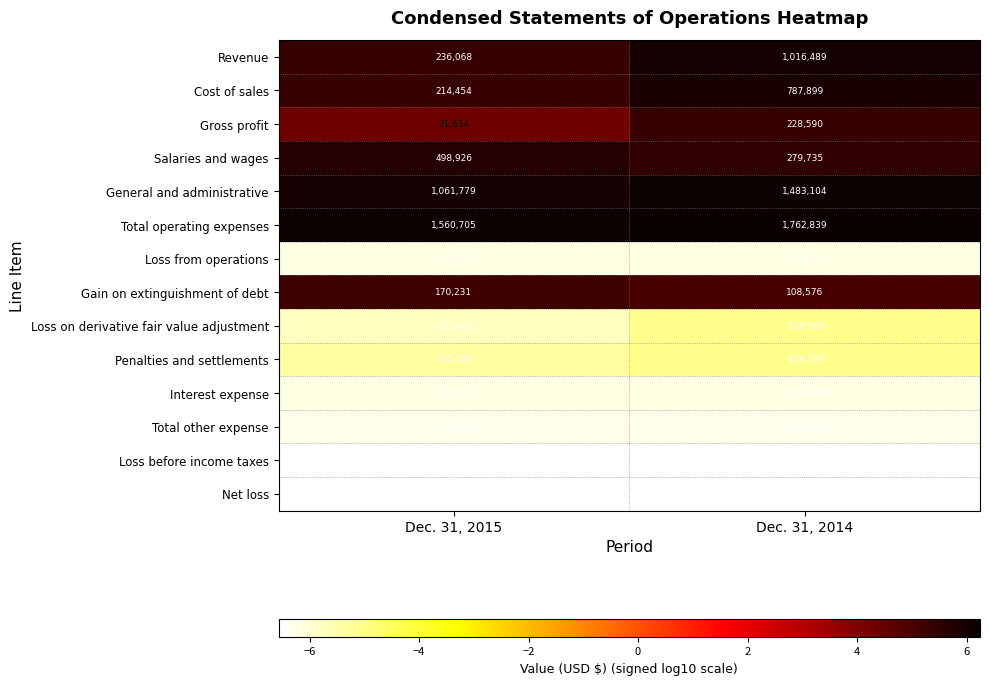

What is the total value across all series at Dec. 31, 2015?

-9235739